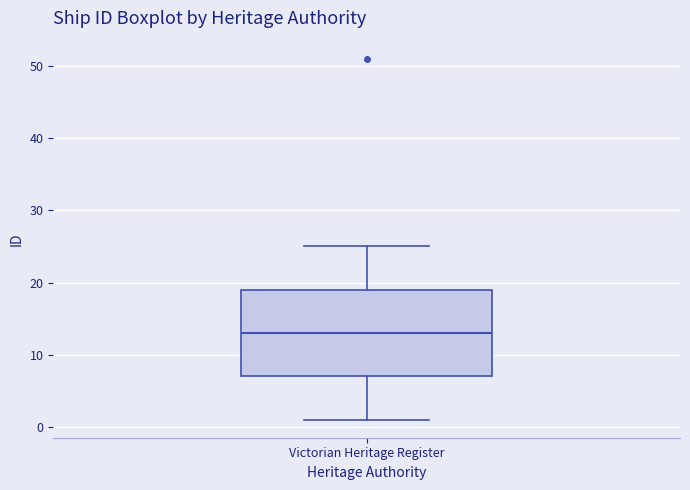

Where is the lower edge of the box for Victorian Heritage Register on the y-axis? The values are not printed on the chart, so give them approximately, as read against the axis.

7